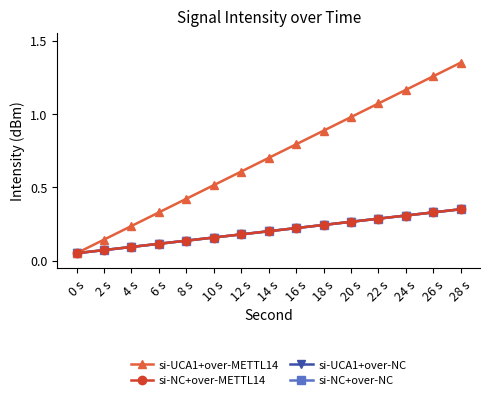

Does the chart have visible grid lines?

No